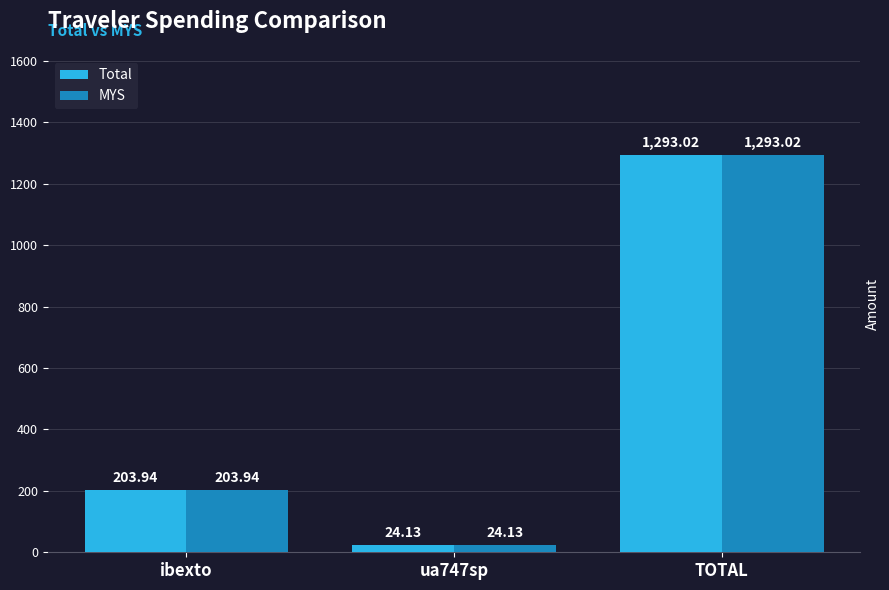

What is the label of the 3rd bar from the left?

TOTAL